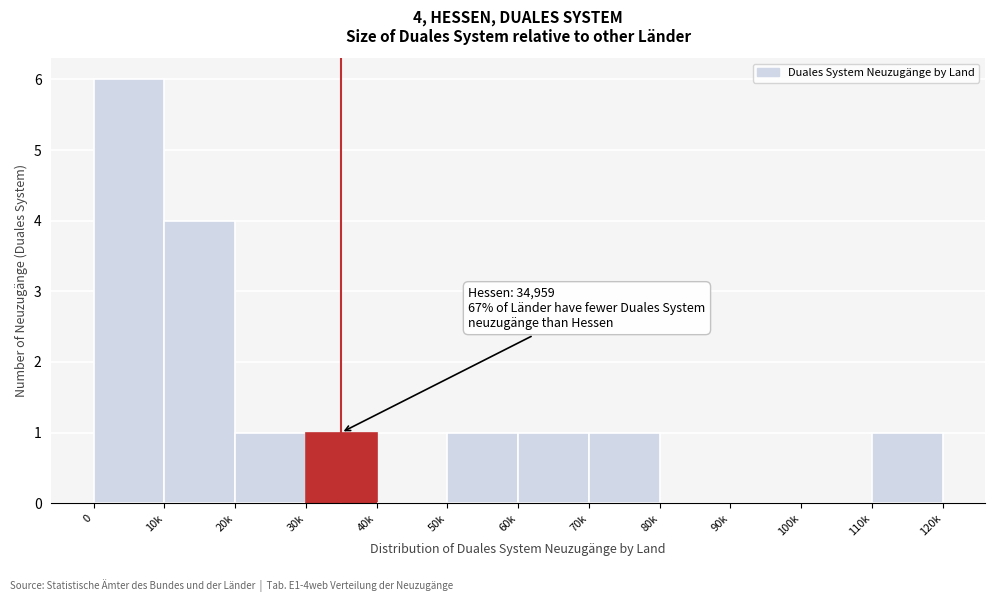

Reading left to right, what are all the values shown in this chart?

0=6	10k=4	20k=1	30k=1	40k=0	50k=1	60k=1	70k=1	80k=0	90k=0	100k=0	110k=1